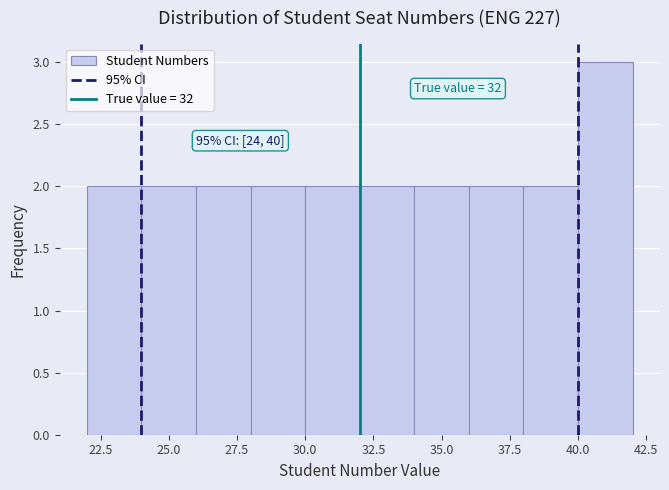

Which range on the x-axis has the tallest bar?

40 to 42